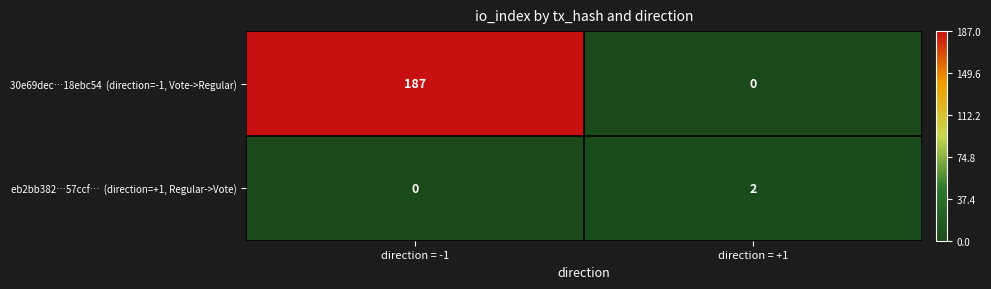

Which category has the highest value across all series?

direction = -1